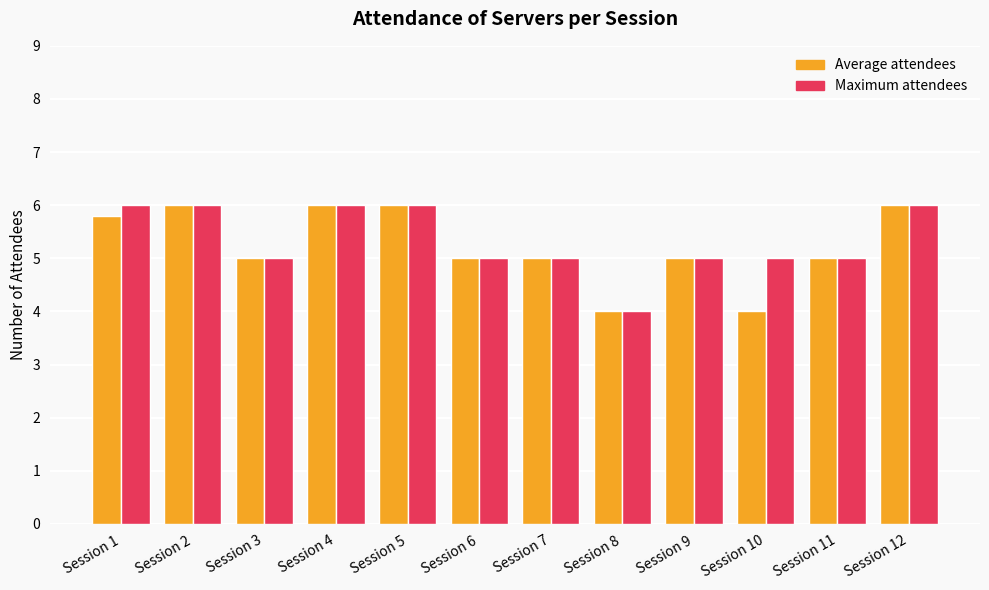

What is the total value across all series at Session 6?

10.0